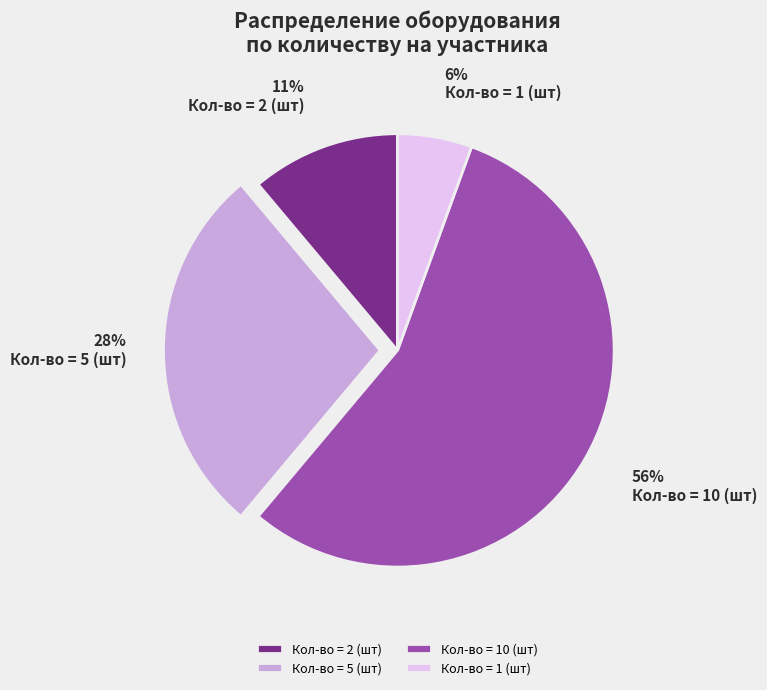

Which category accounts for the majority?

Кол-во = 10 (шт)